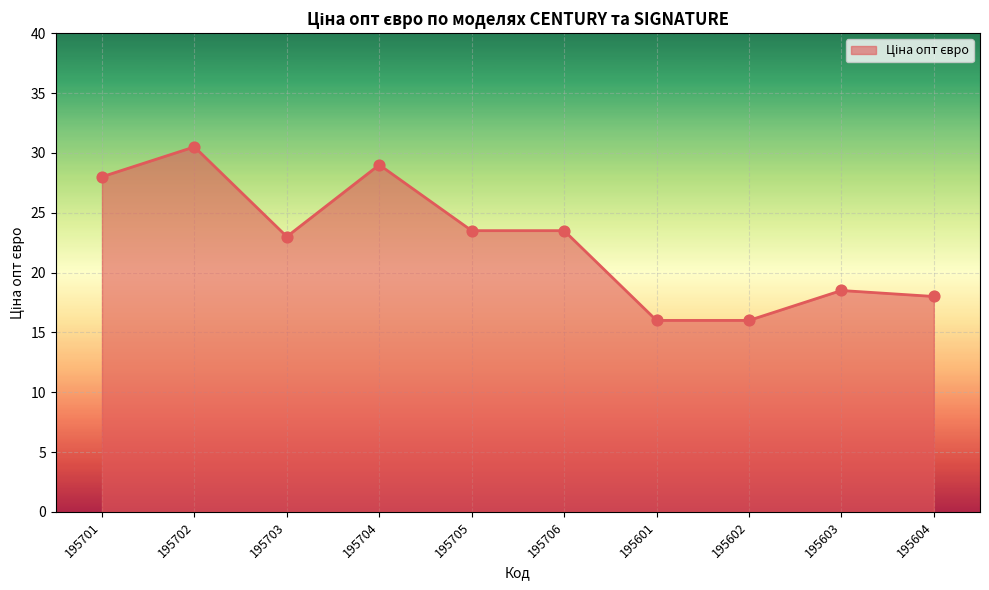

Between 195601 and 195706, which is larger?

195706